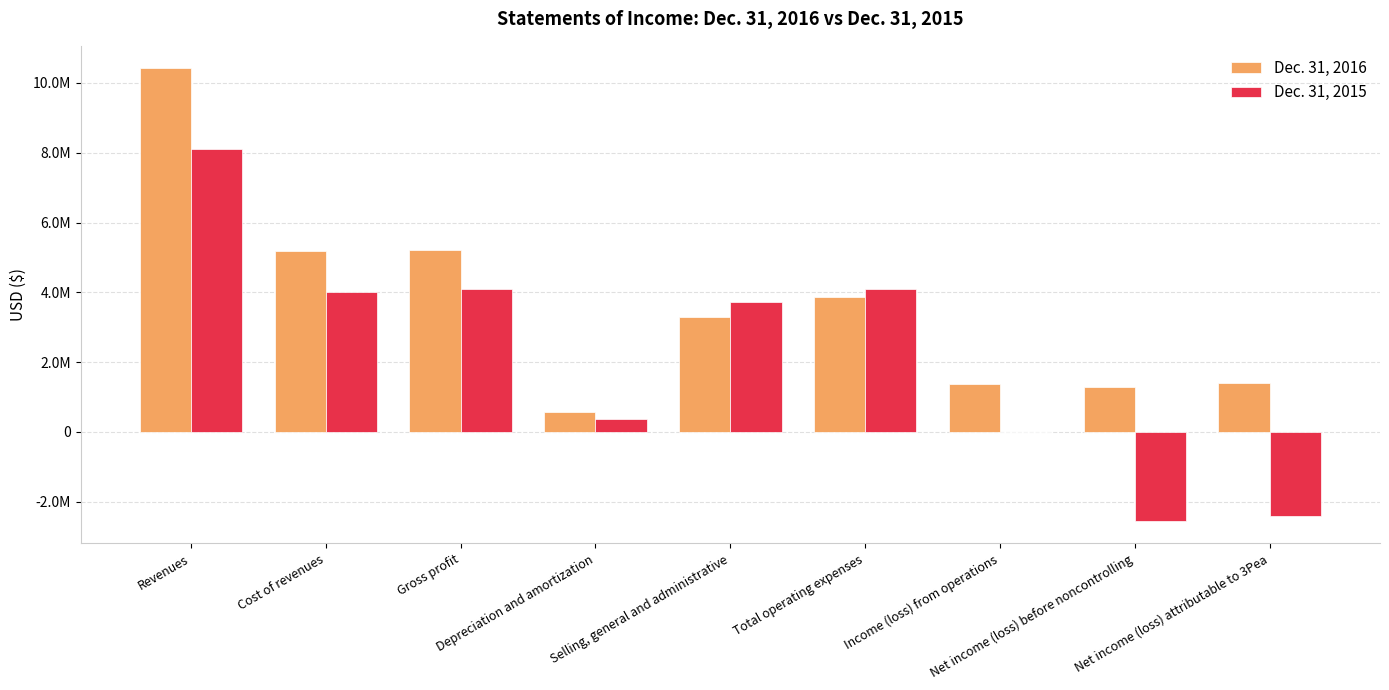

Are the bars horizontal?

No